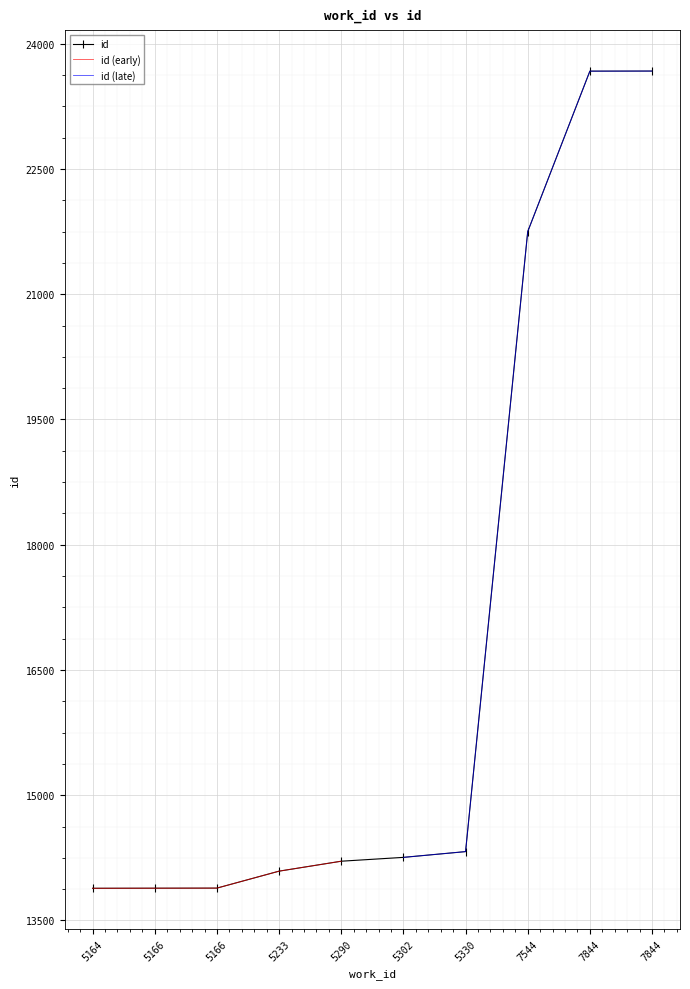

Which category has the highest value across all series?

7844